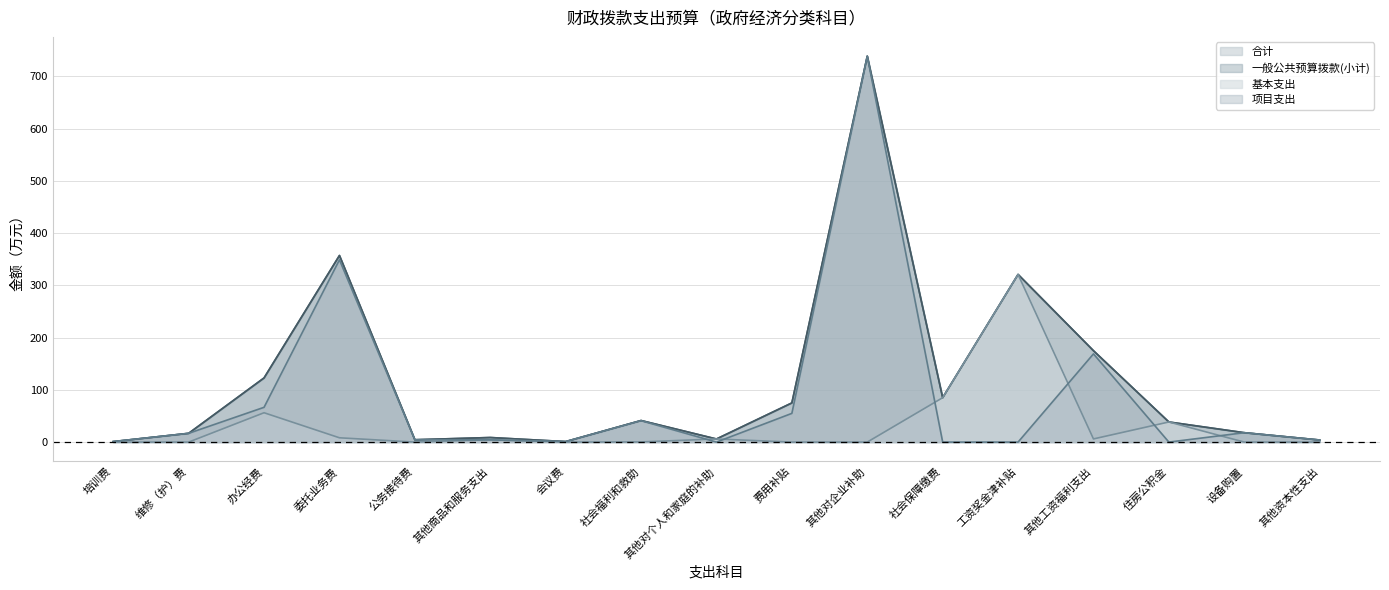

Reading left to right, list all the values displayed in this chart.

合计: 1.0	16.8	122.8	357.2	4.5	8.8	1.0	41.3	6.0	75.0	738.9	85.0	321.0	175.0	38.5	18.0	4.0
一般公共预算拨款(小计): 1.0	16.8	122.8	357.2	4.5	8.8	1.0	41.3	6.0	75.0	738.9	85.0	321.0	175.0	38.5	18.0	4.0
基本支出: 0.0	0.0	56.2	8.2	0.0	4.6	0.0	0.3	6.0	0.0	0.0	85.0	321.0	6.1	38.5	0.0	0.0
项目支出: 1.0	16.8	66.6	349.0	4.5	4.2	1.0	41.0	0.0	55.0	738.9	0.0	0.0	168.9	0.0	18.0	4.0